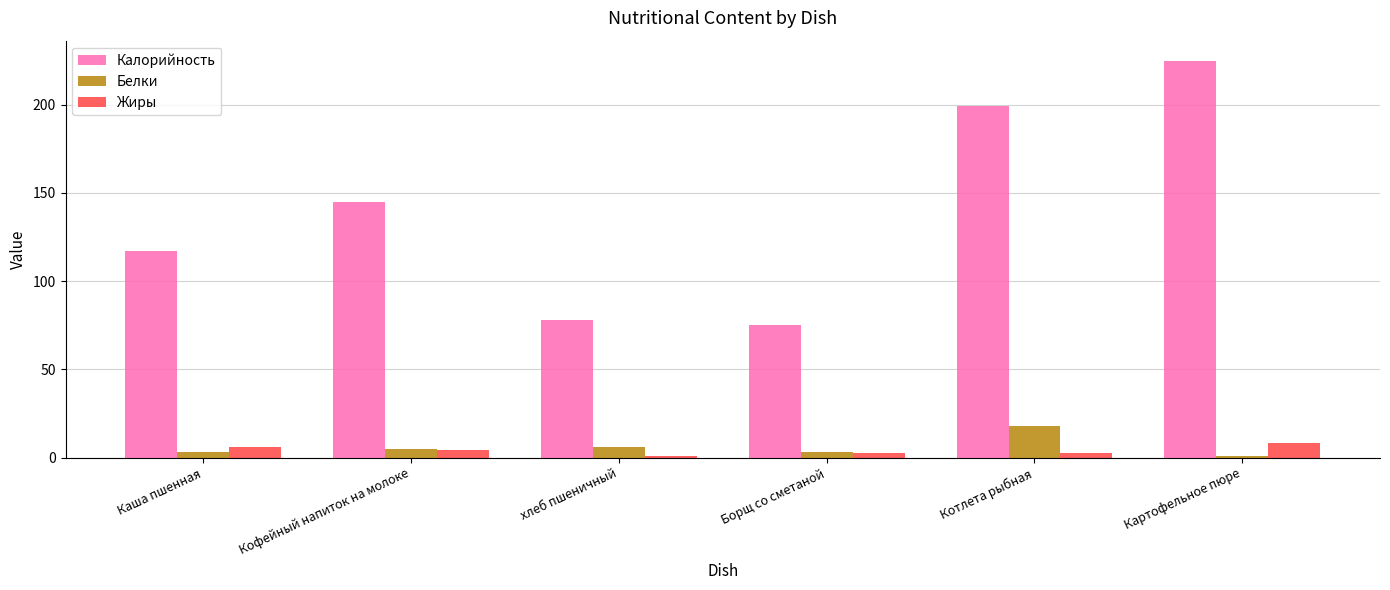

List the series in order of their peak value, lowest first.

Жиры, Белки, Калорийность